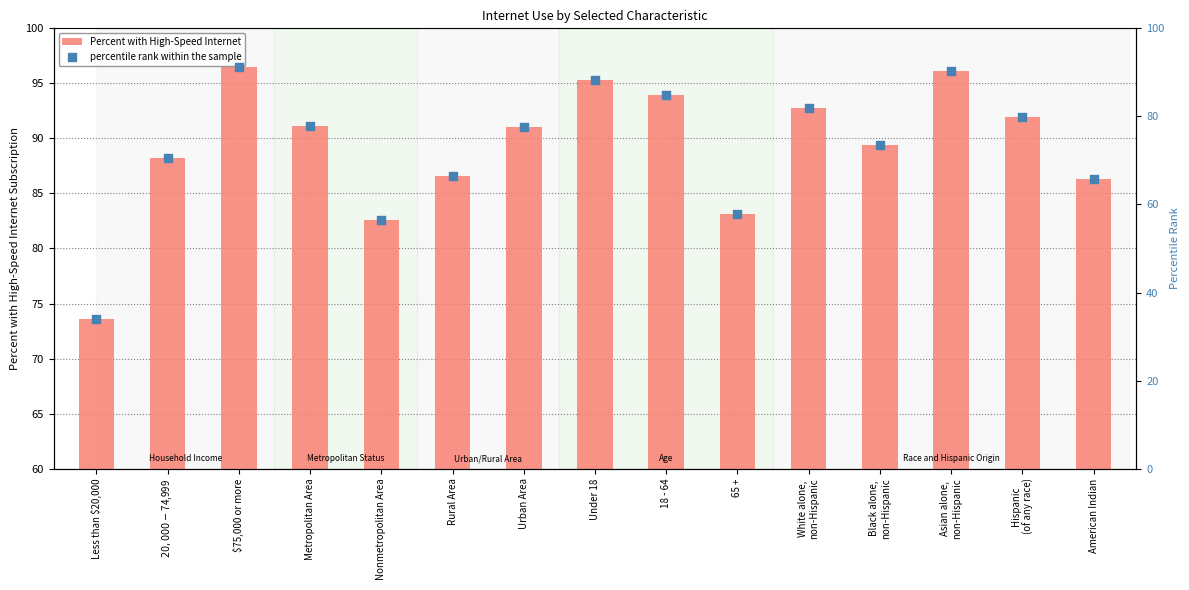

What is the total value across all series at 18 - 64?

178.7